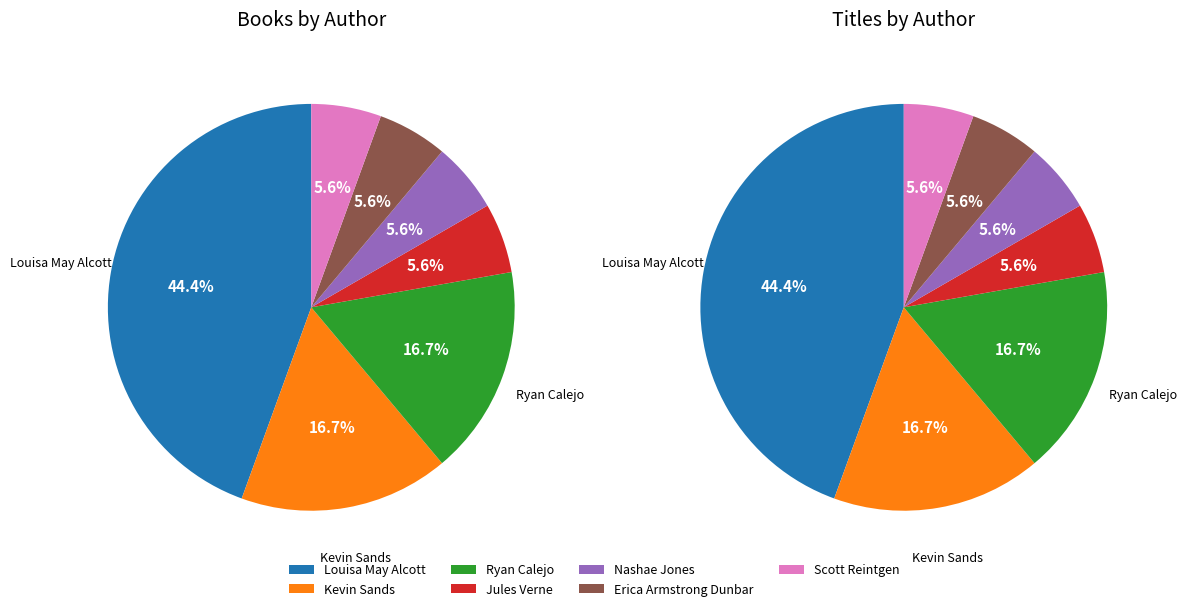

What is the smallest slice in the pie chart?

Jules Verne (1805938)